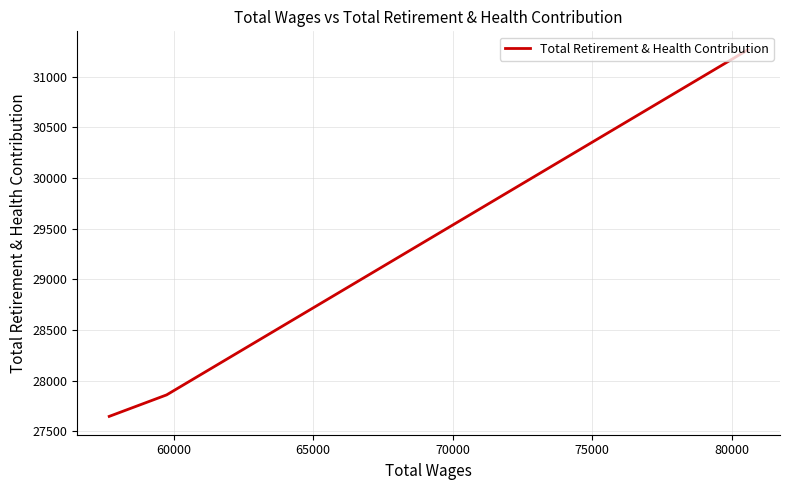

Does the chart have visible grid lines?

Yes